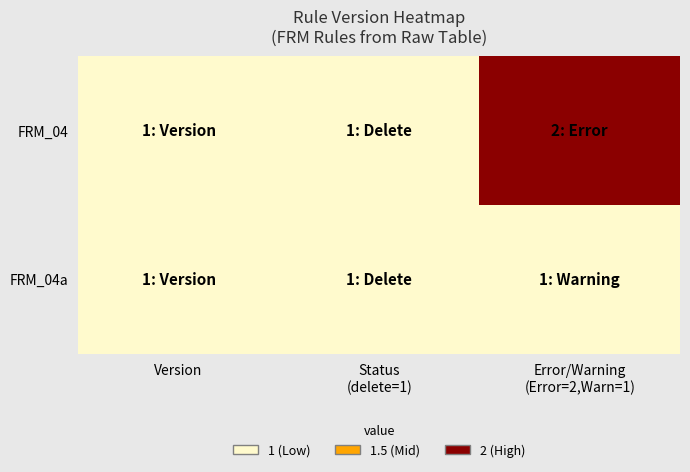

What is the maximum value shown in the chart?

2